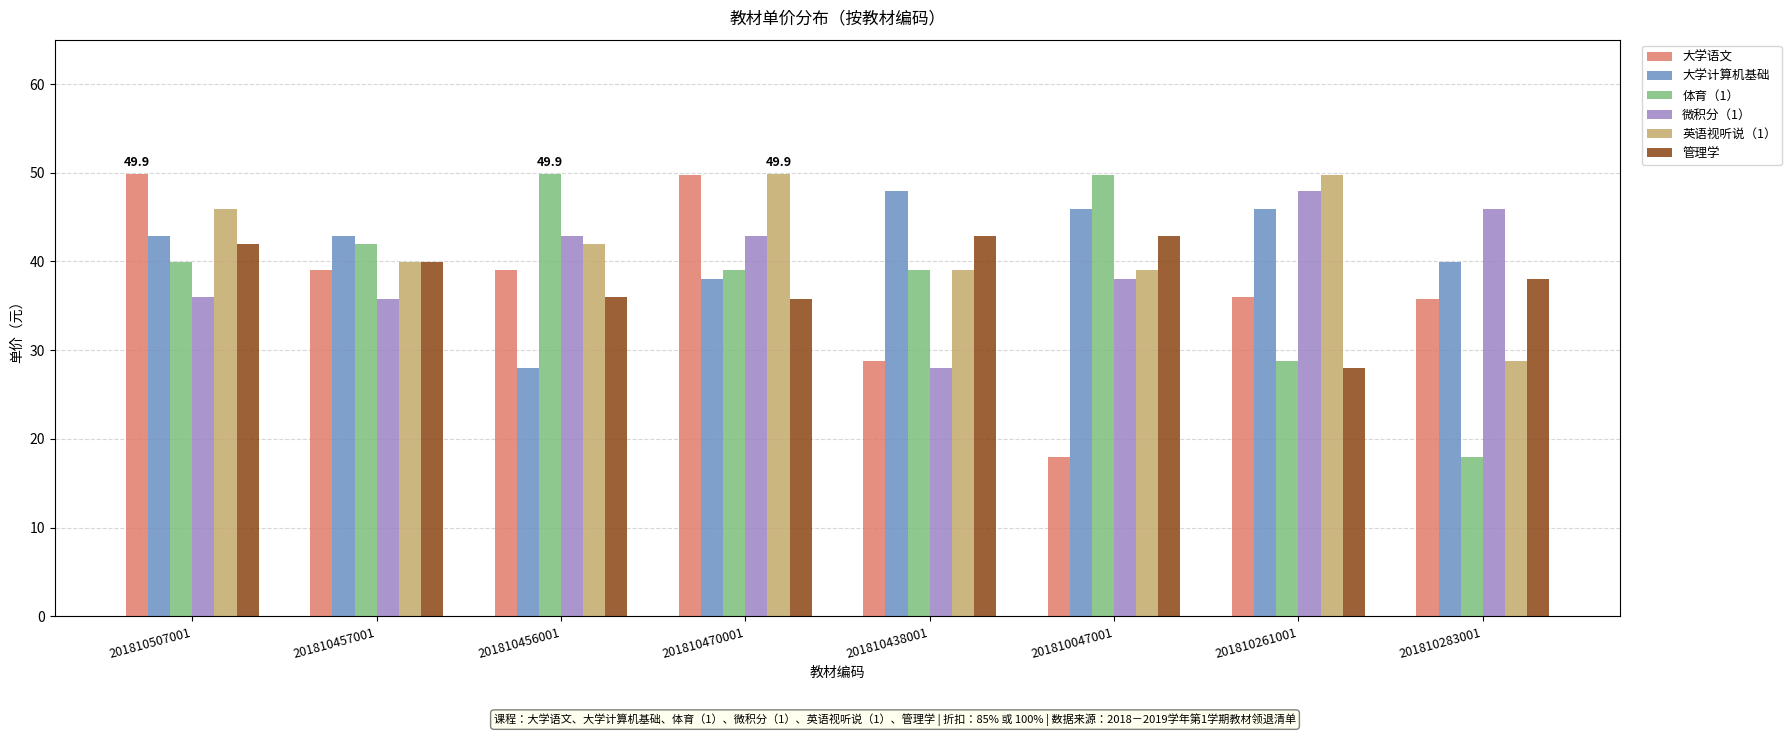

The 英语视听说（1） series shows 49.8 at 201810261001. True or false?

True